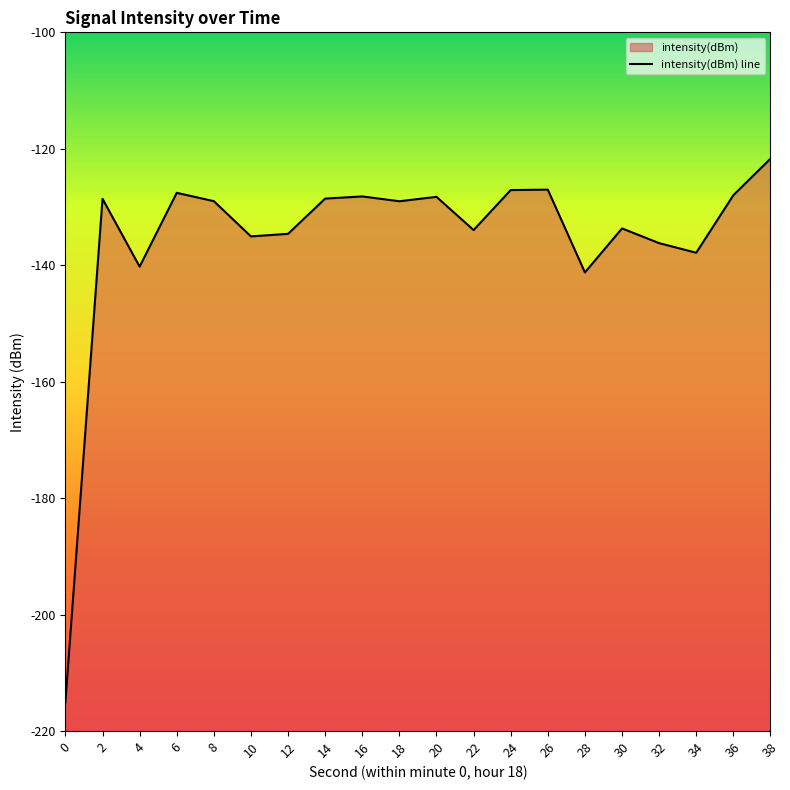

What is the maximum value shown in the chart?

-121.7